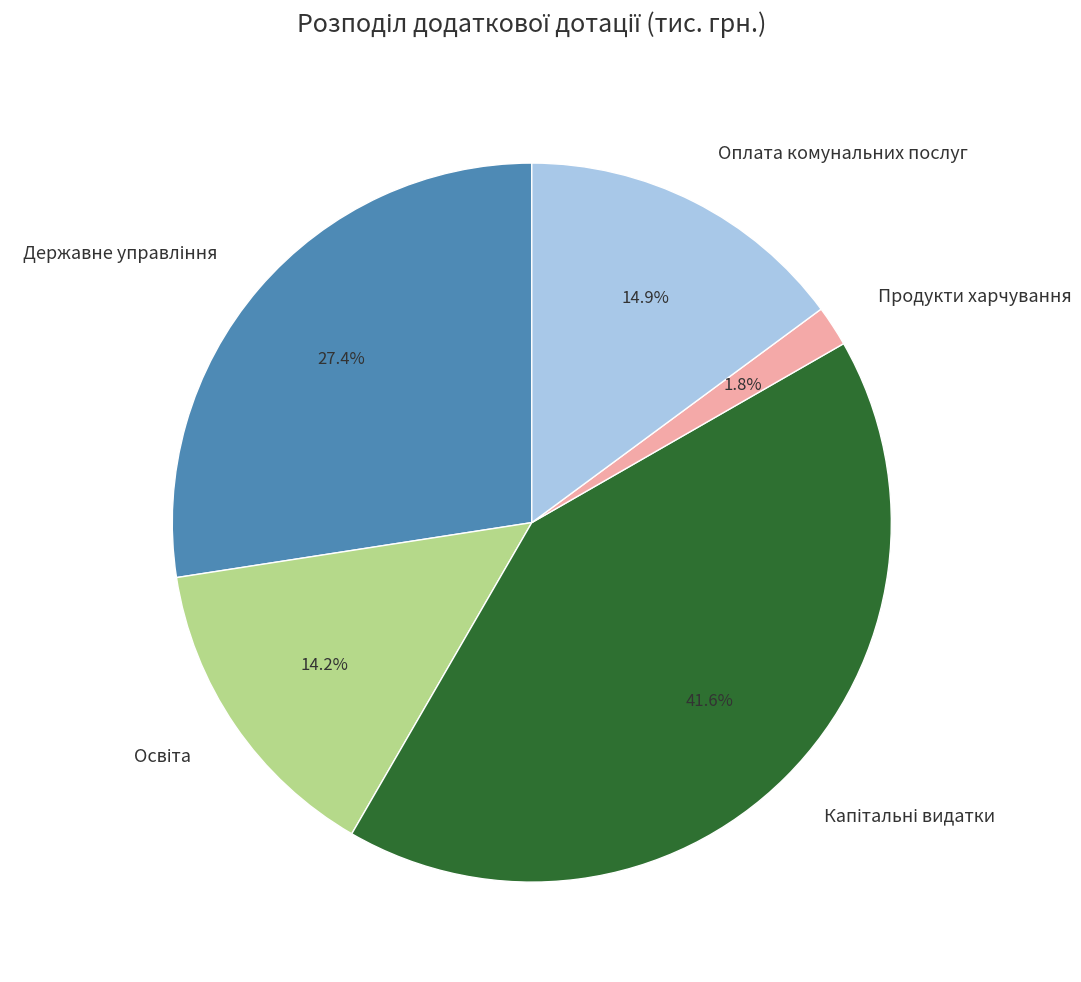

Is there a majority slice in this chart?

No